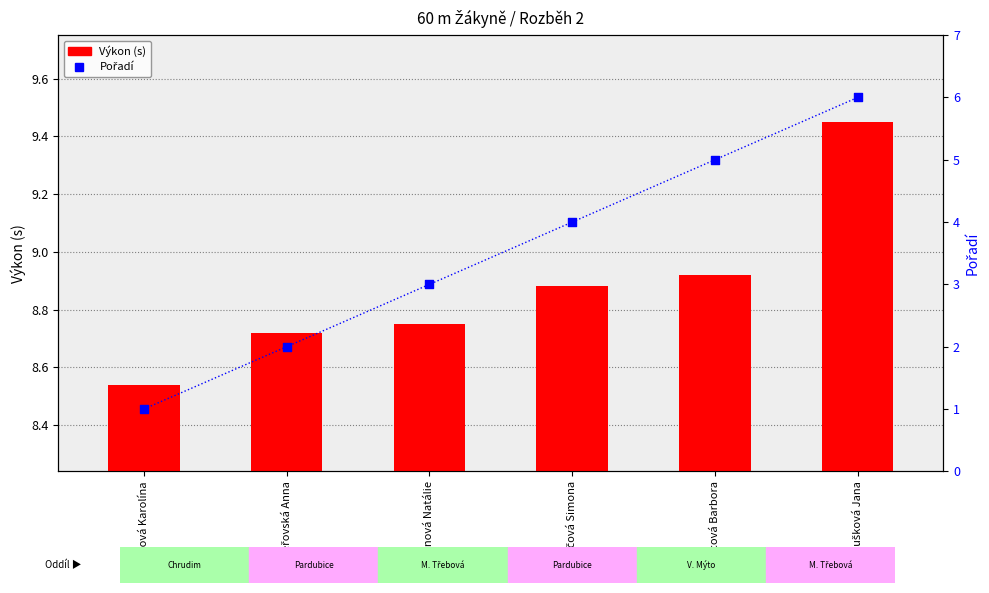

At how many categories does at least one series exceed 8?

6